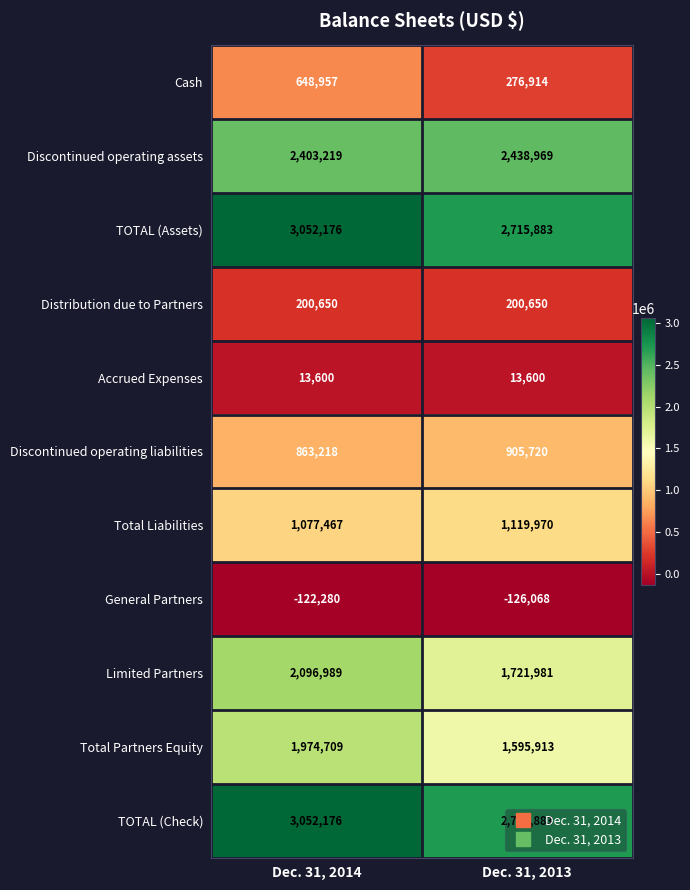

What is the difference between the Discontinued operating assets values at Dec. 31, 2013 and Dec. 31, 2014?

35750